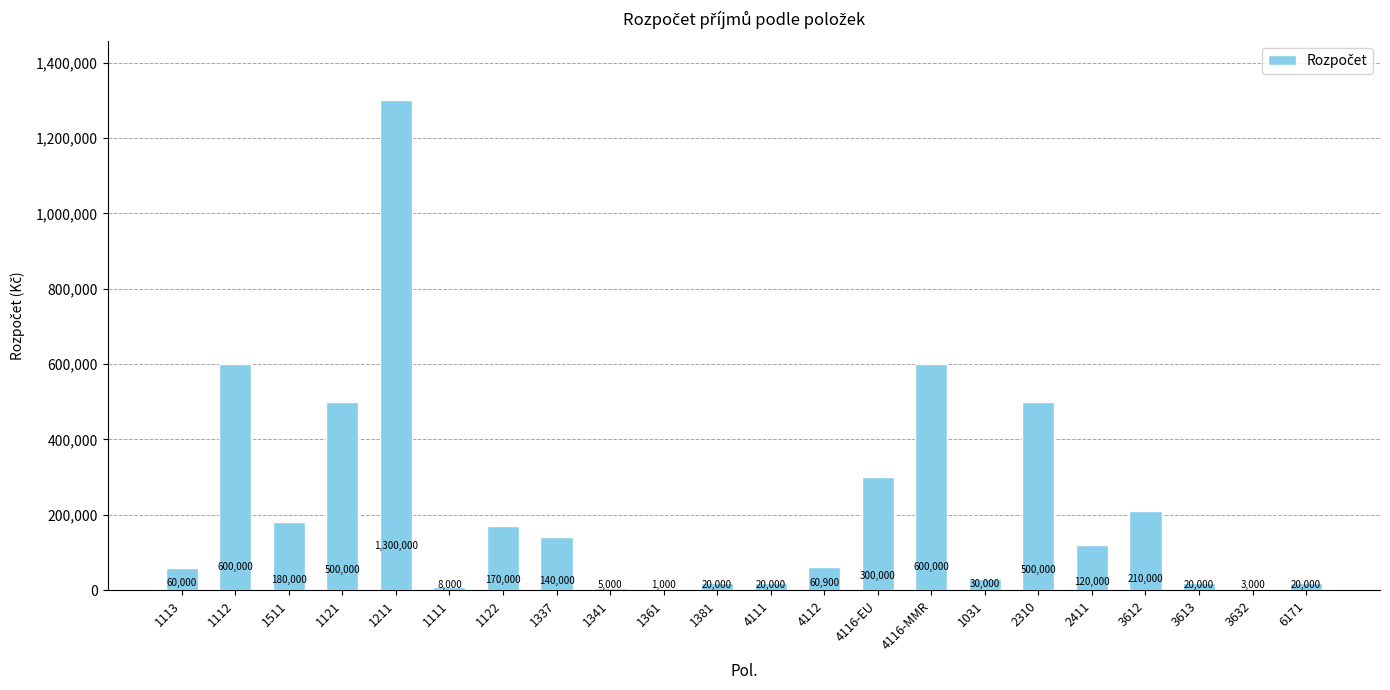

What is the ratio of the value at 3613 to the value at 3632?

6.7